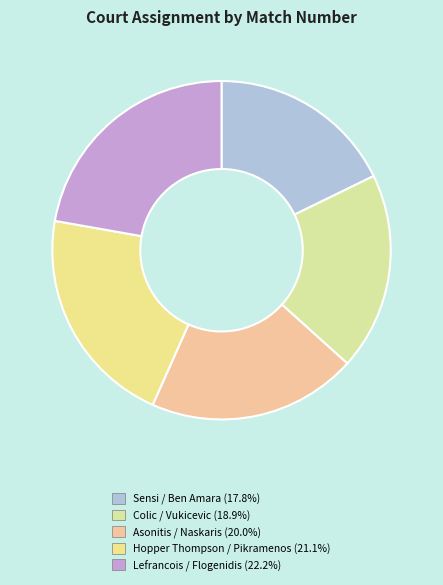

Is there a majority slice in this chart?

No